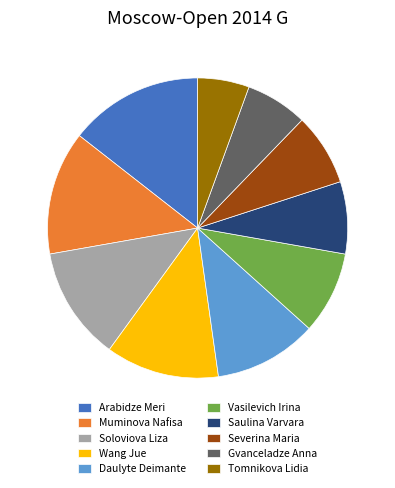

Combined, do Vasilevich Irina and Saulina Varvara account for over 50%?

No